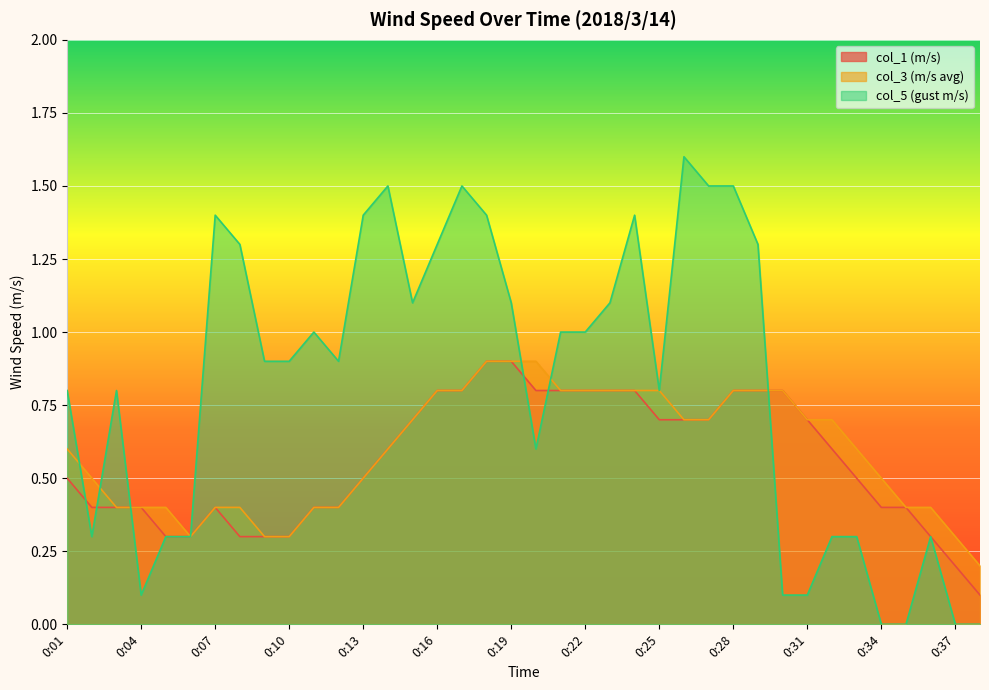

What is the value of the col_1 (m/s) point at the 10th from the left?

0.3